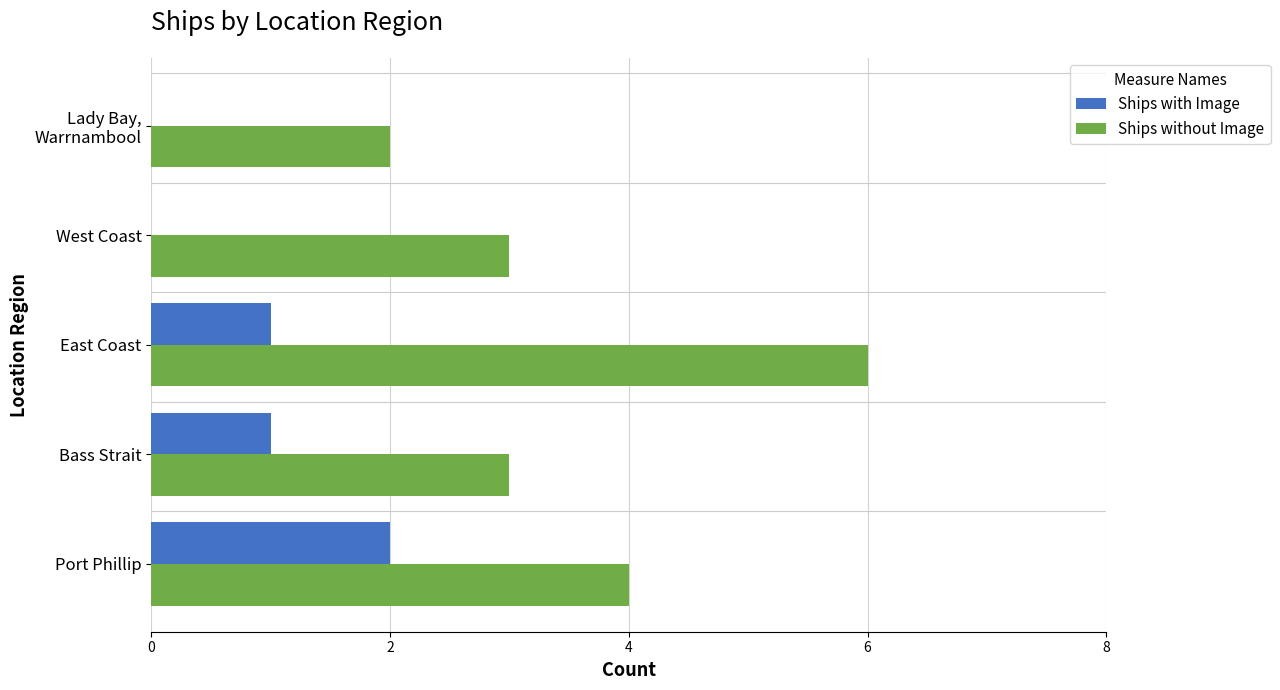

The value of Ships with Image at East Coast is 2. True or false?

False